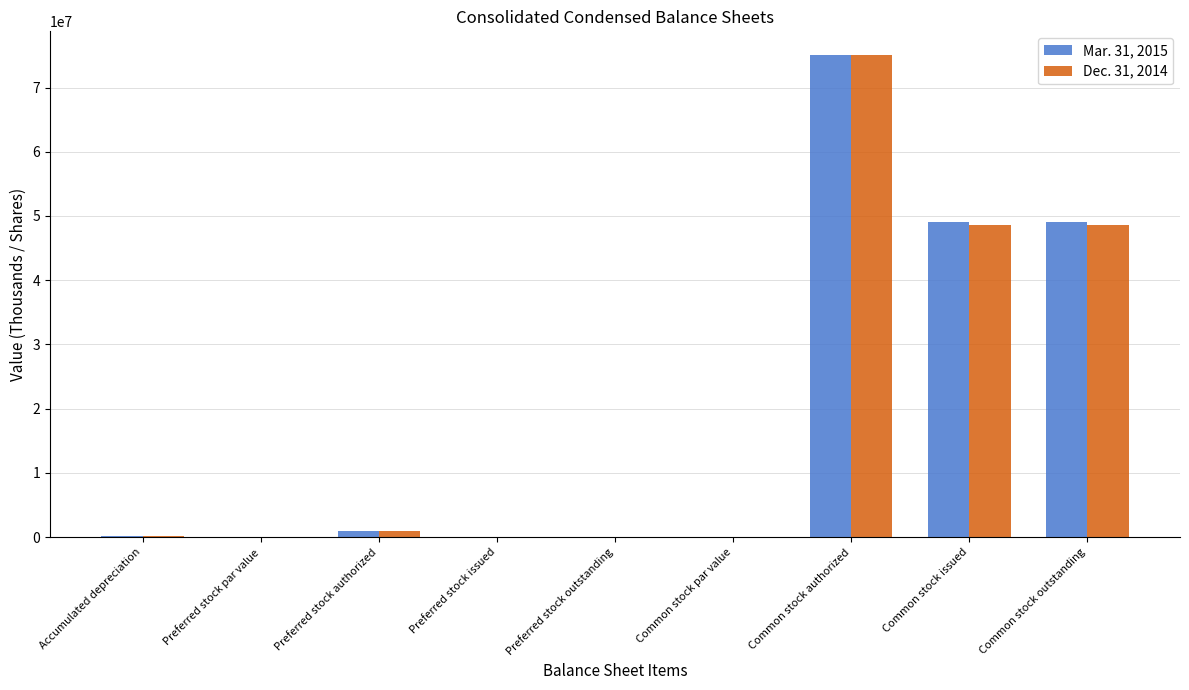

How many series are shown in this chart?

2